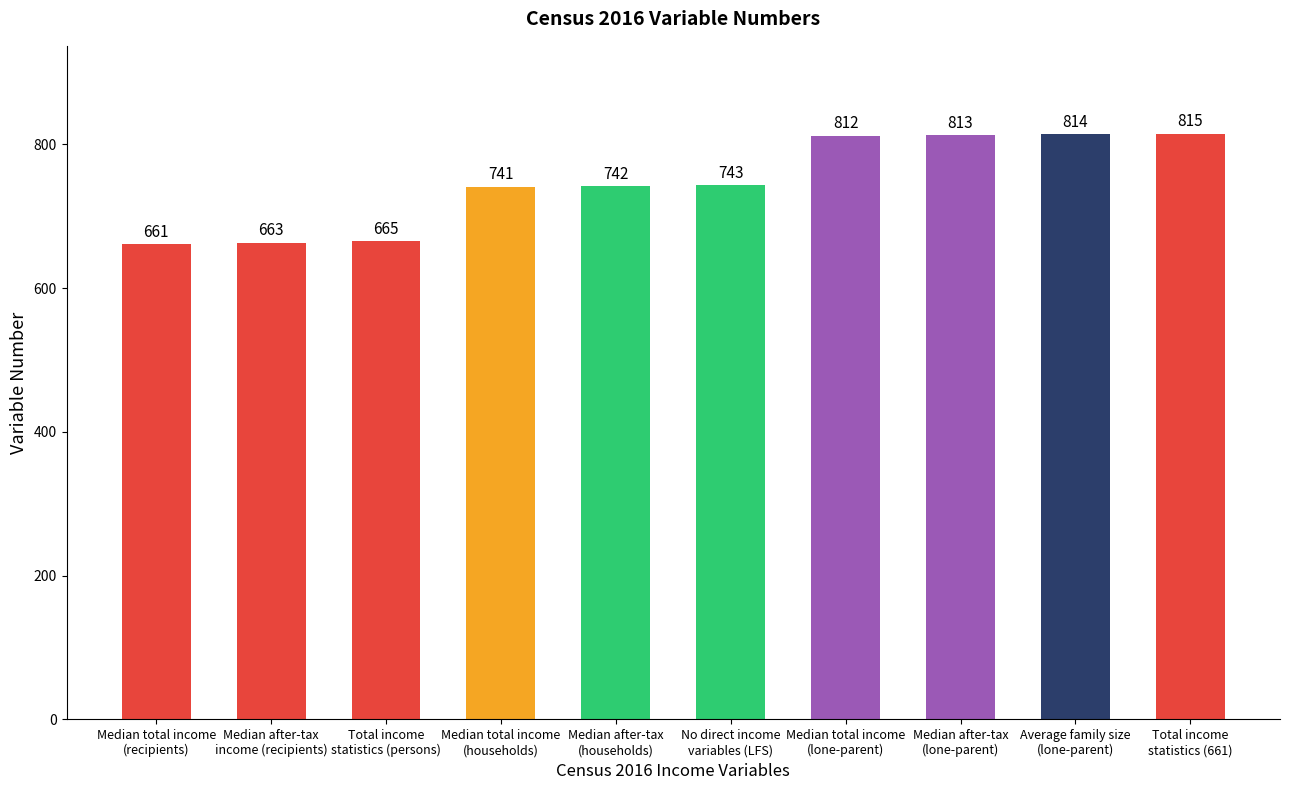

What is the label of the 5th bar from the right?

No direct income
variables (LFS)